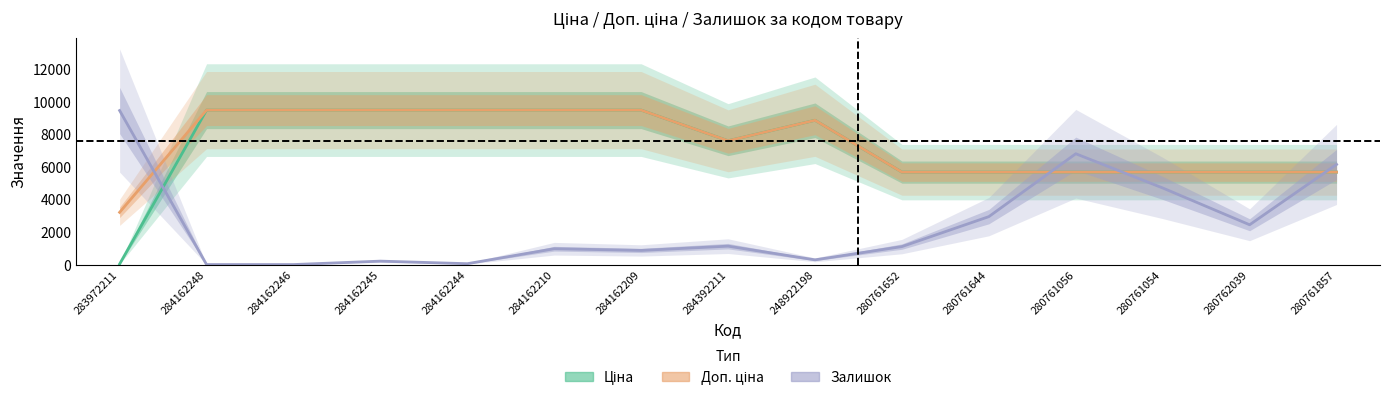

Reading right to left, extract all data points from this chart.

Ціна: 5673.8	5673.8	5673.8	5673.8	5673.8	5673.8	8856.7	7596.5	9480.1	9480.1	9480.1	9480.1	9480.1	9480.1	32.0
Доп. ціна: 5673.8	5673.8	5673.8	5673.8	5673.8	5673.8	8856.7	7596.5	9480.1	9480.1	9480.1	9480.1	9480.1	9480.1	3205.0
Залишок: 6145.0	2442.2	4700.6	6801.5	2941.2	1102.9	288.9	1129.2	866.6	971.6	52.5	210.1	0.0	0.0	9453.8